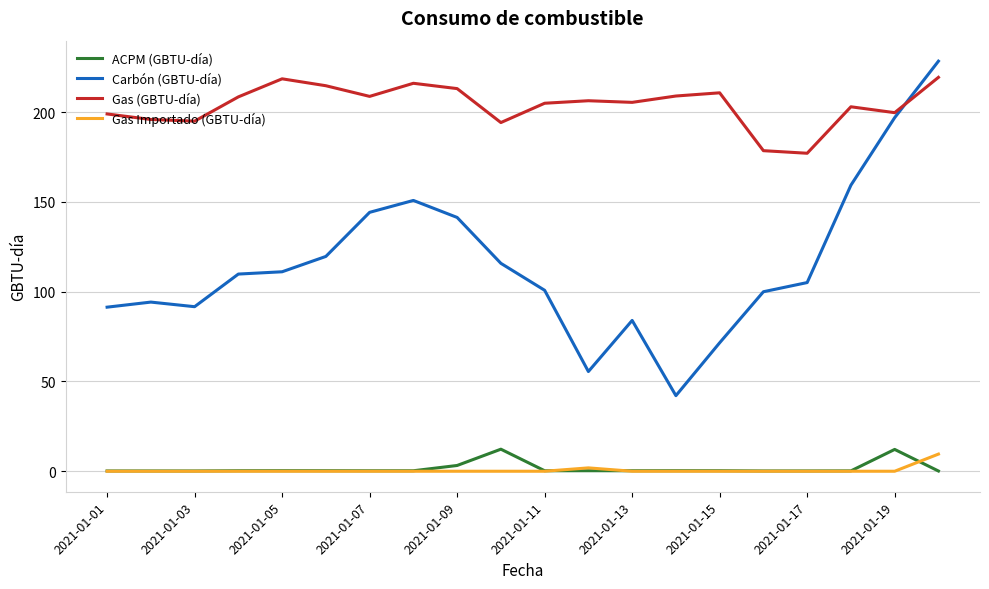

True or false: Gas (GBTU-día) and Carbón (GBTU-día) intersect in this chart.

True